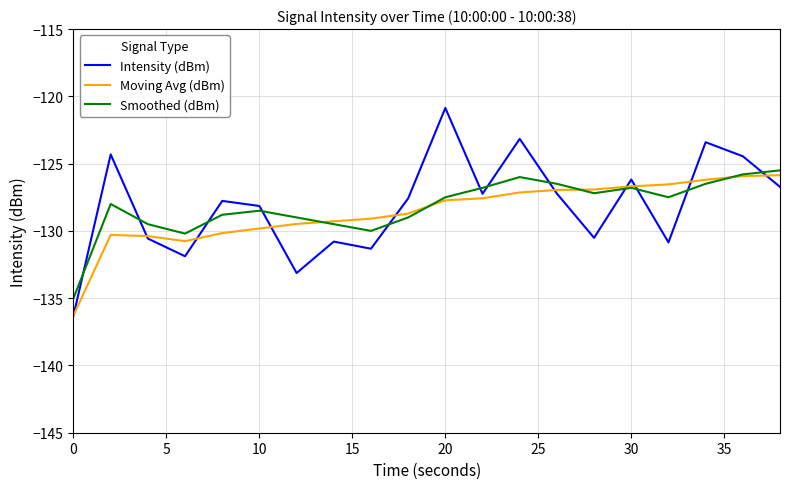

Which series has the widest spread of values?

Intensity (dBm)